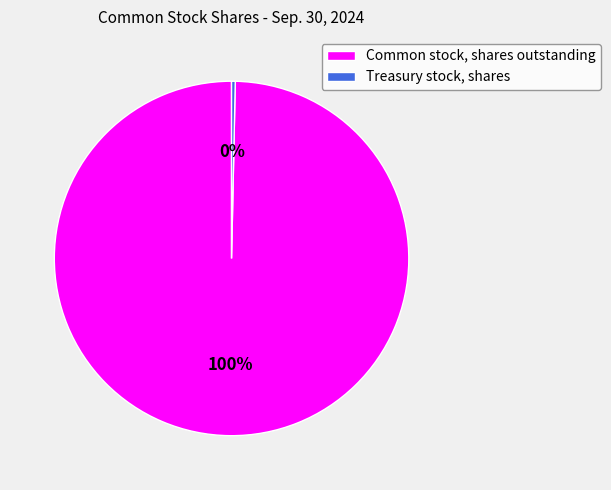

Which slice is the largest?

Common stock, shares outstanding